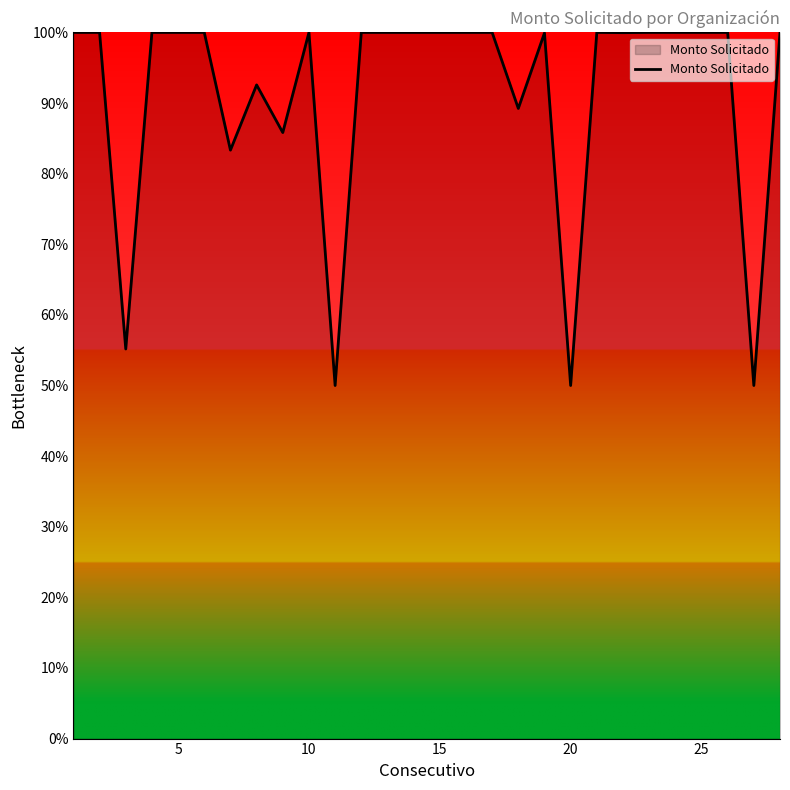

What is the difference between the maximum and minimum values?

50.0